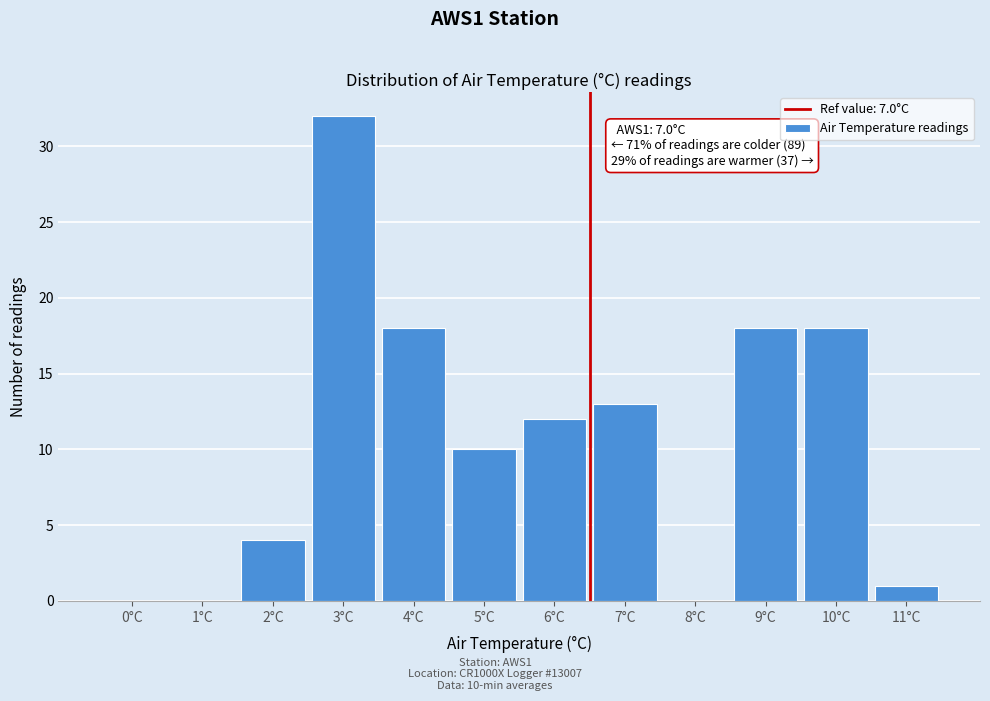

Reading left to right, what are all the values shown in this chart?

0°C=0	1°C=0	2°C=4	3°C=32	4°C=18	5°C=10	6°C=12	7°C=13	8°C=0	9°C=18	10°C=18	11°C=1